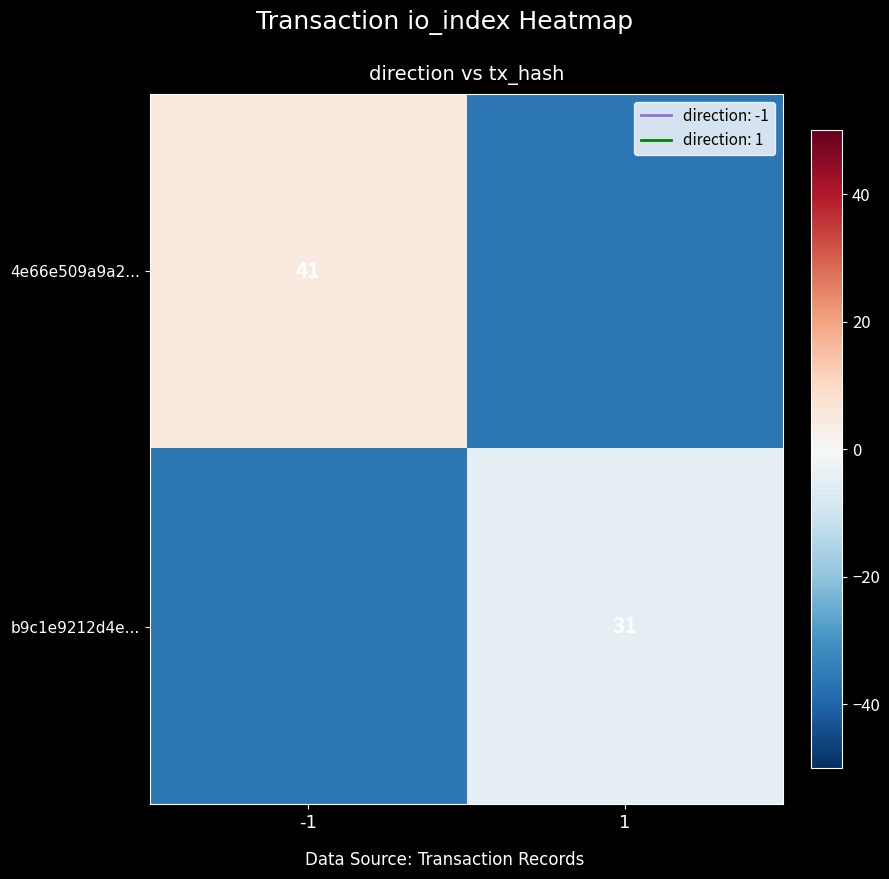

Is the value of 4e66e509a9a2... at -1 greater than the value of b9c1e9212d4e... at 1?

Yes